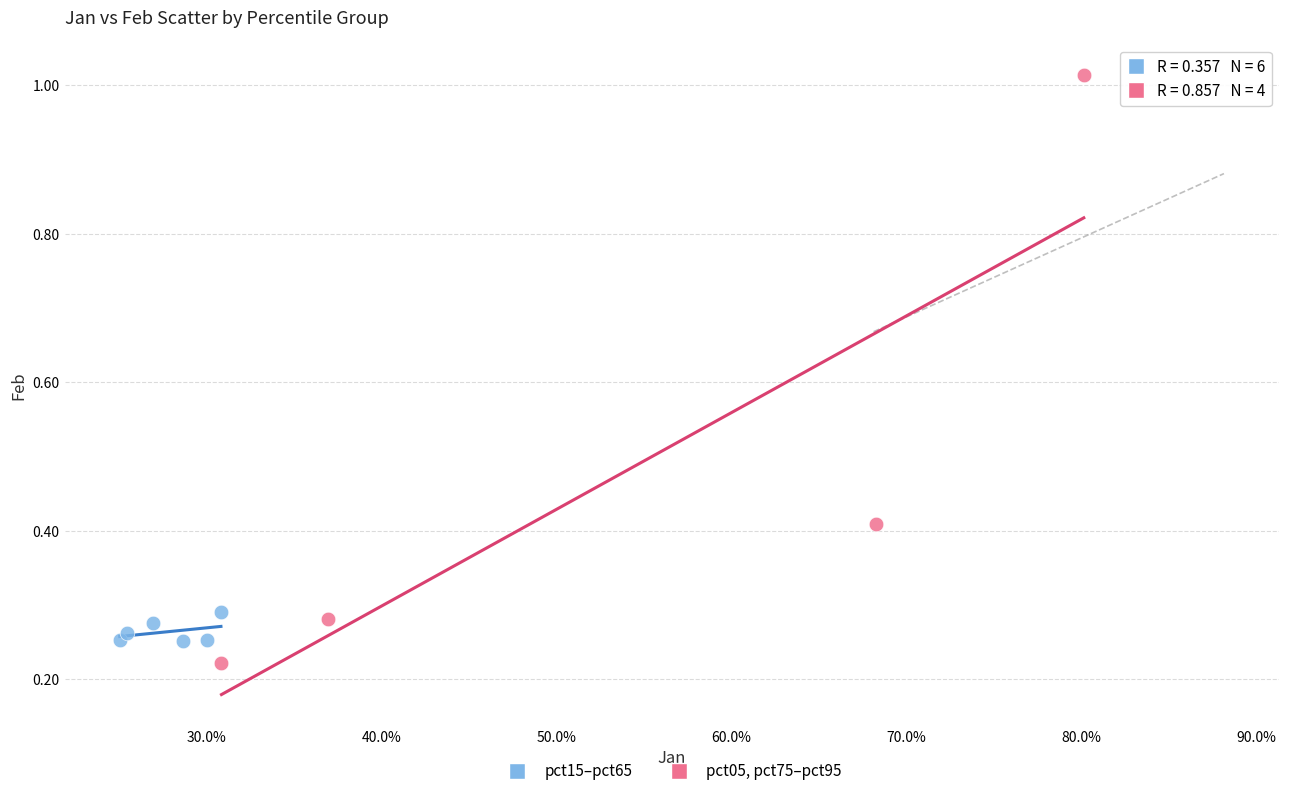

Which series contains the highest Y value?

pct05, pct75–pct95